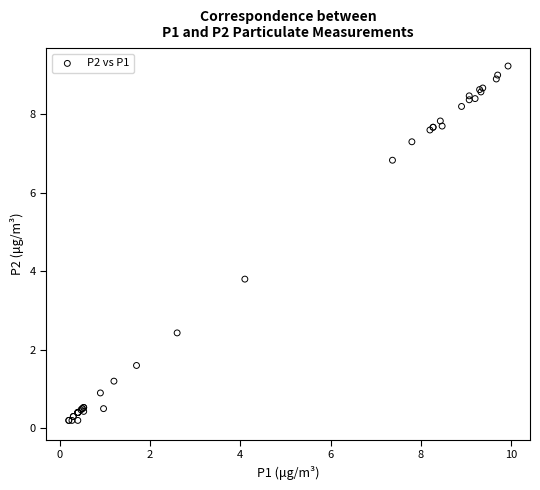

What Y value in the scatter plot is closest to 4?

3.8